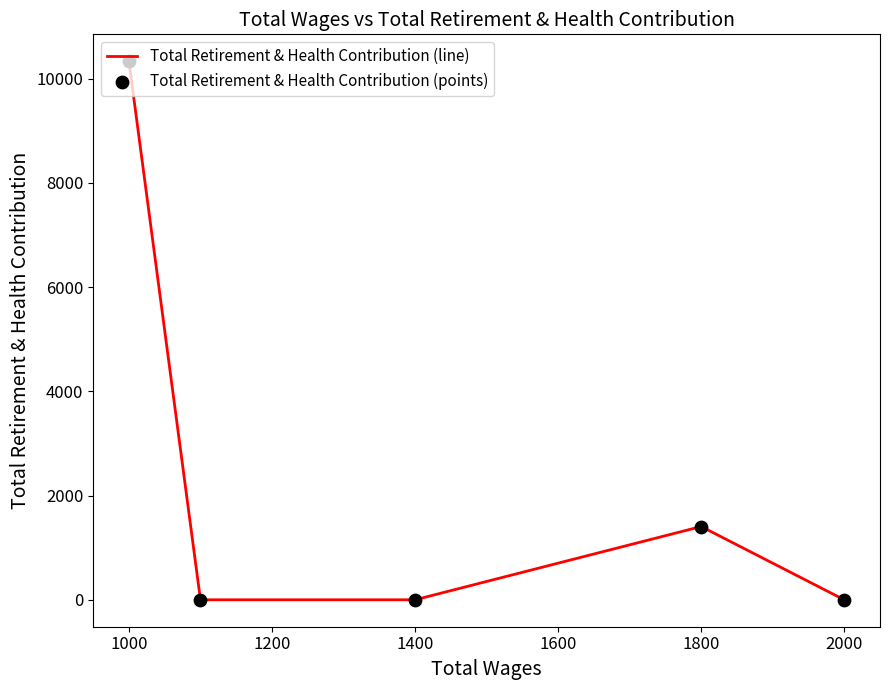

Is the value of Total Retirement & Health Contribution (line) at 1000 greater than the value of Total Retirement & Health Contribution (points) at 1000?

No